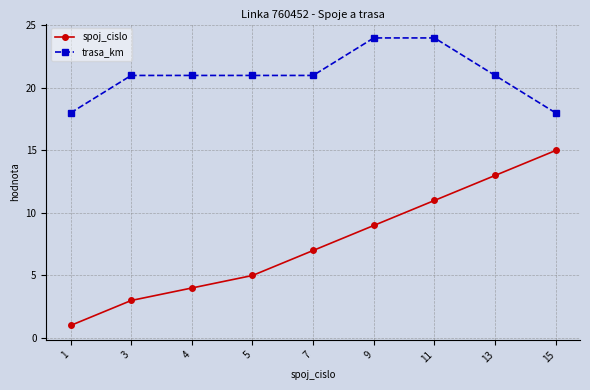

List the series in order of their peak value, lowest first.

spoj_cislo, trasa_km